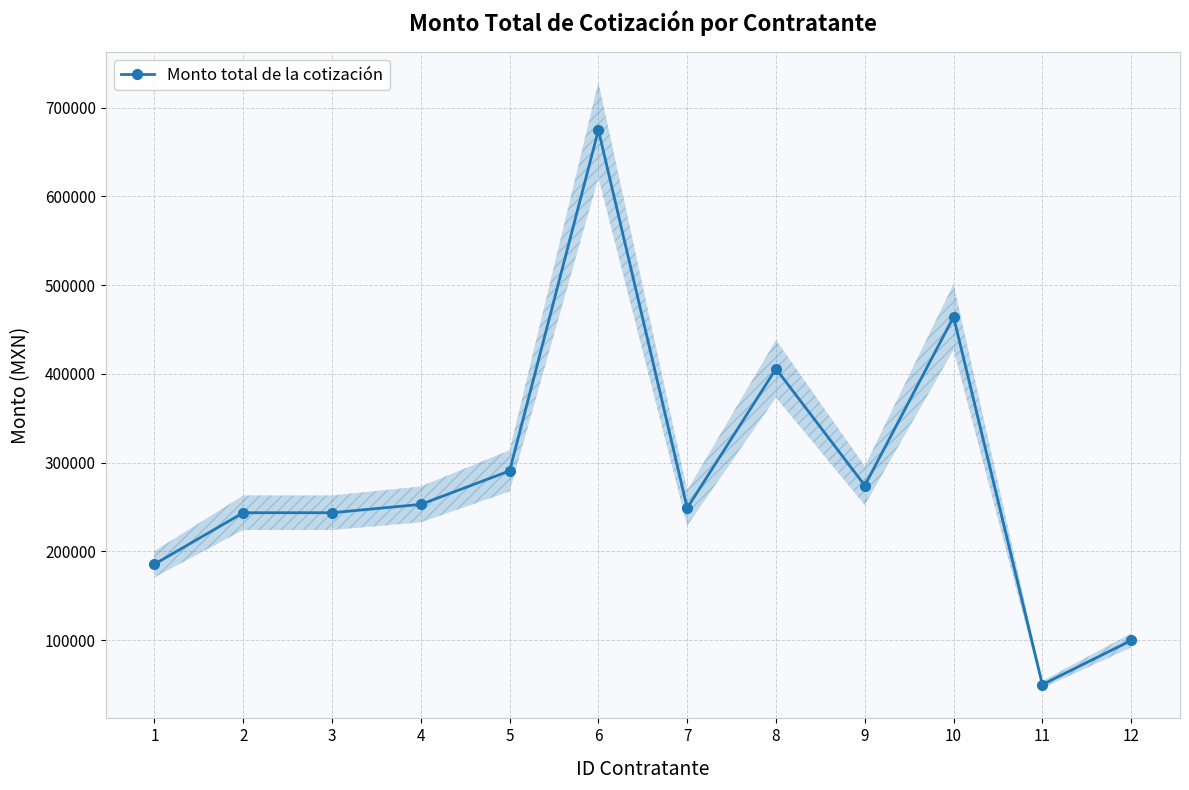

What is the change in value from 1 to 10?

+278672.1